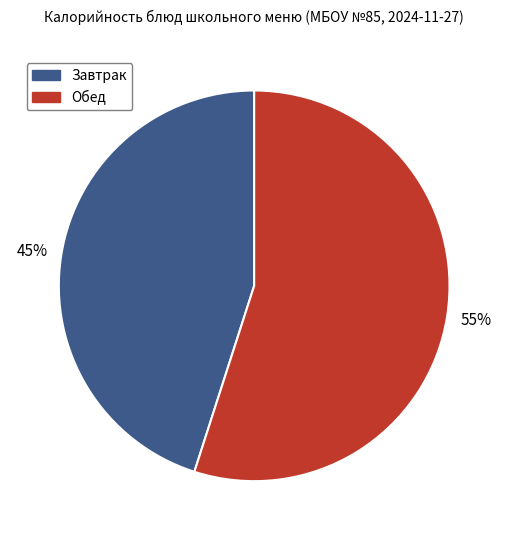

Combined, do Обед and Завтрак account for over 50%?

Yes